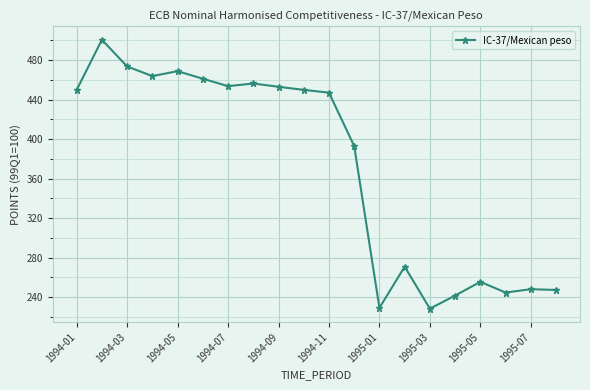

True or false: there are more than 1 points higher than both neighbors.

True